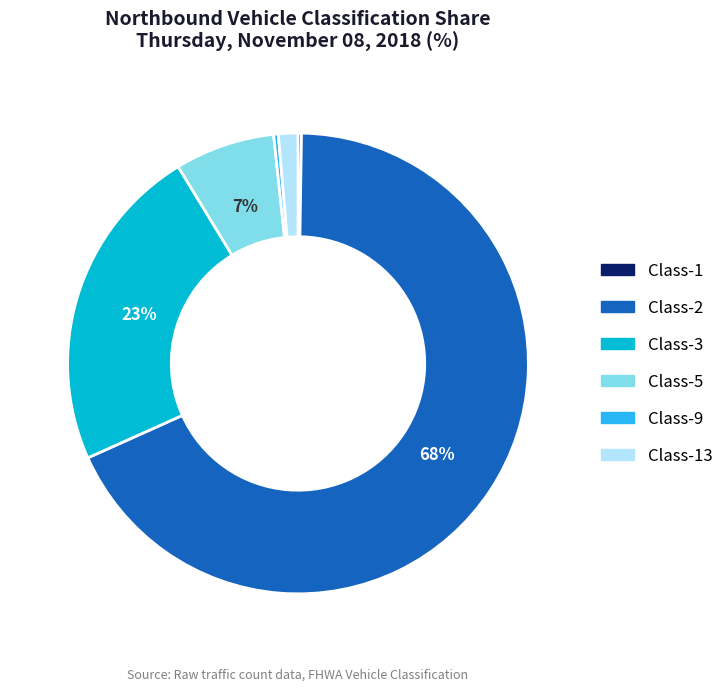

Does any single category account for the majority?

Yes